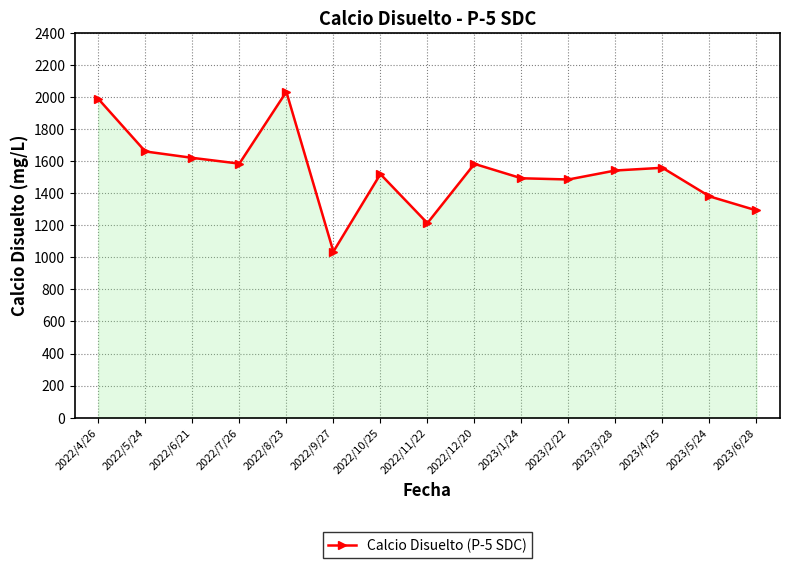

Between 2023/3/28 and 2023/5/24, which is larger?

2023/3/28